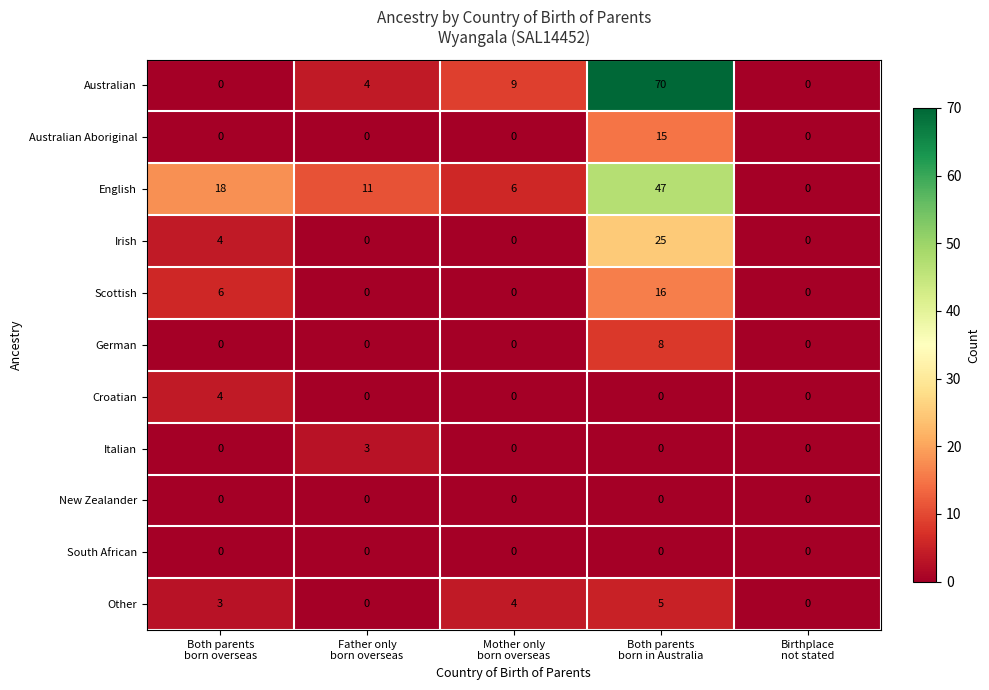

At how many categories does at least one series exceed 50?

1